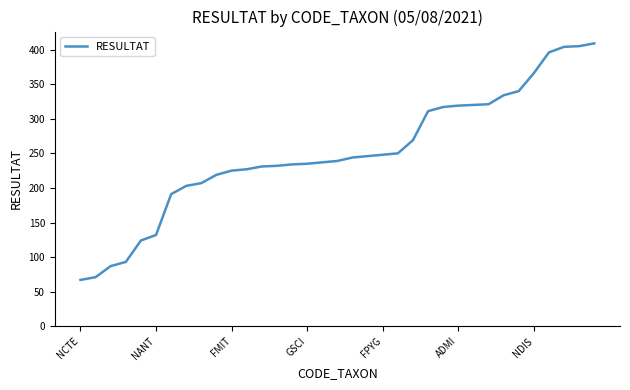

What is the minimum value shown in the chart?

67